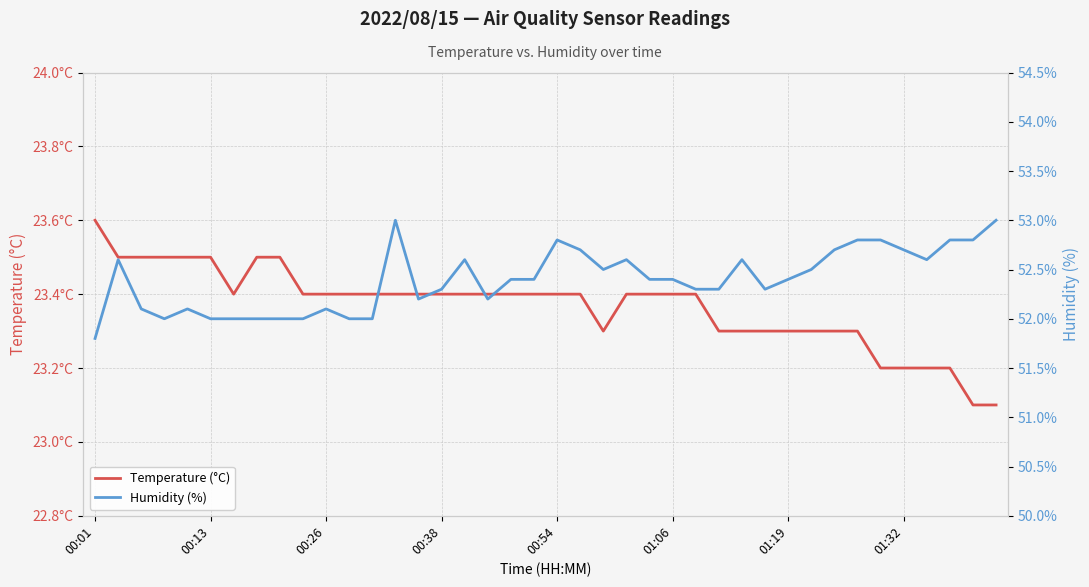

What is the approximate value of Humidity (%) at 00:26?

52.1